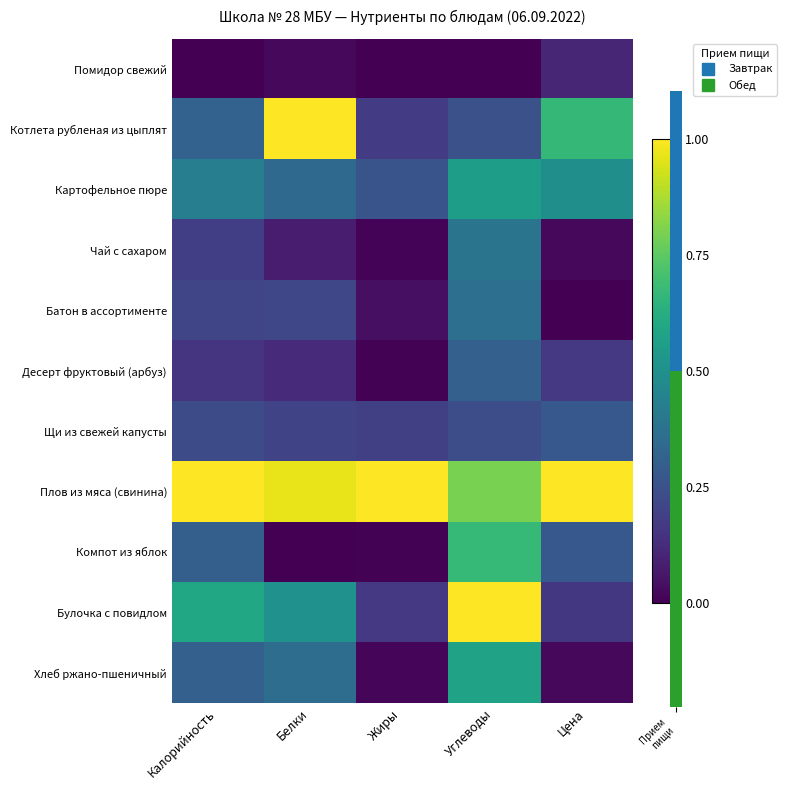

Which series has the largest total across all categories?

Плов из мяса (свинина)